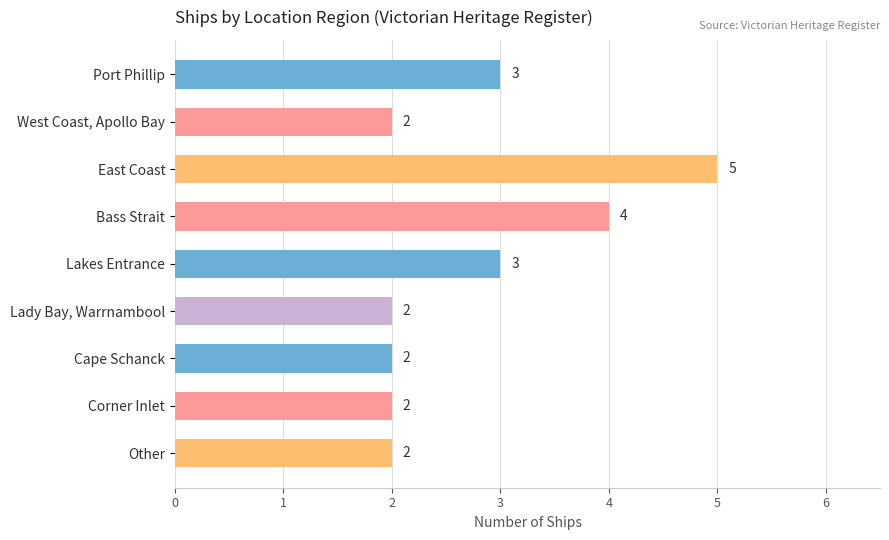

Read the value at Bass Strait.

4